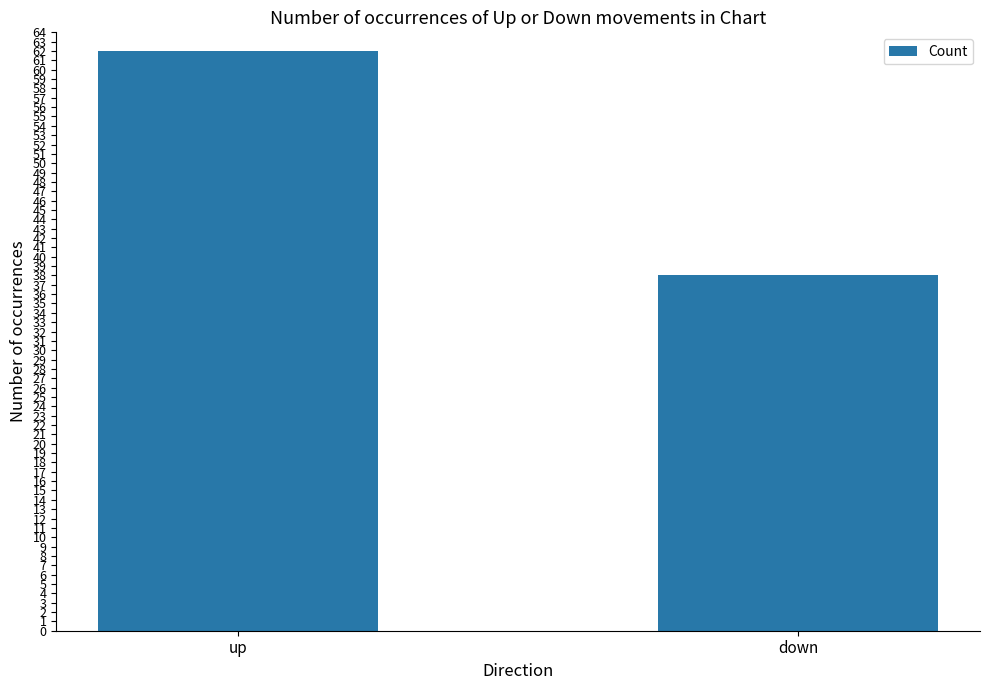

What is the minimum value shown in the chart?

38